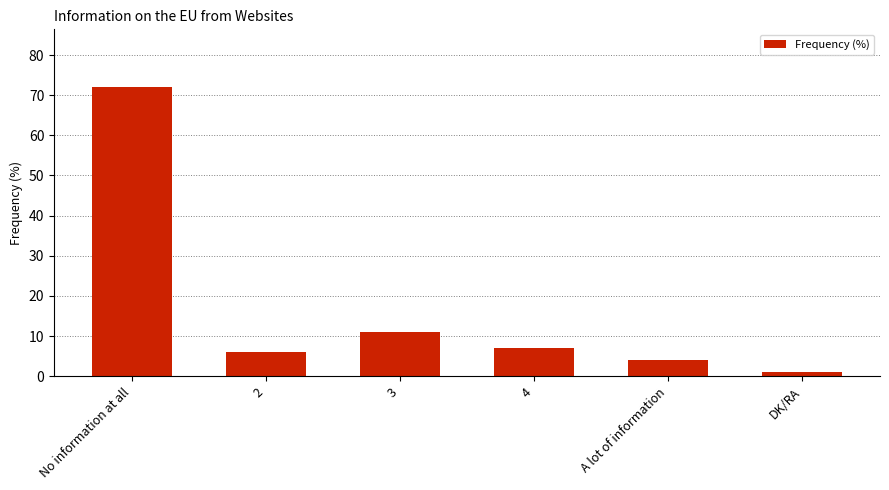

What value does the data have at A lot of information?

4